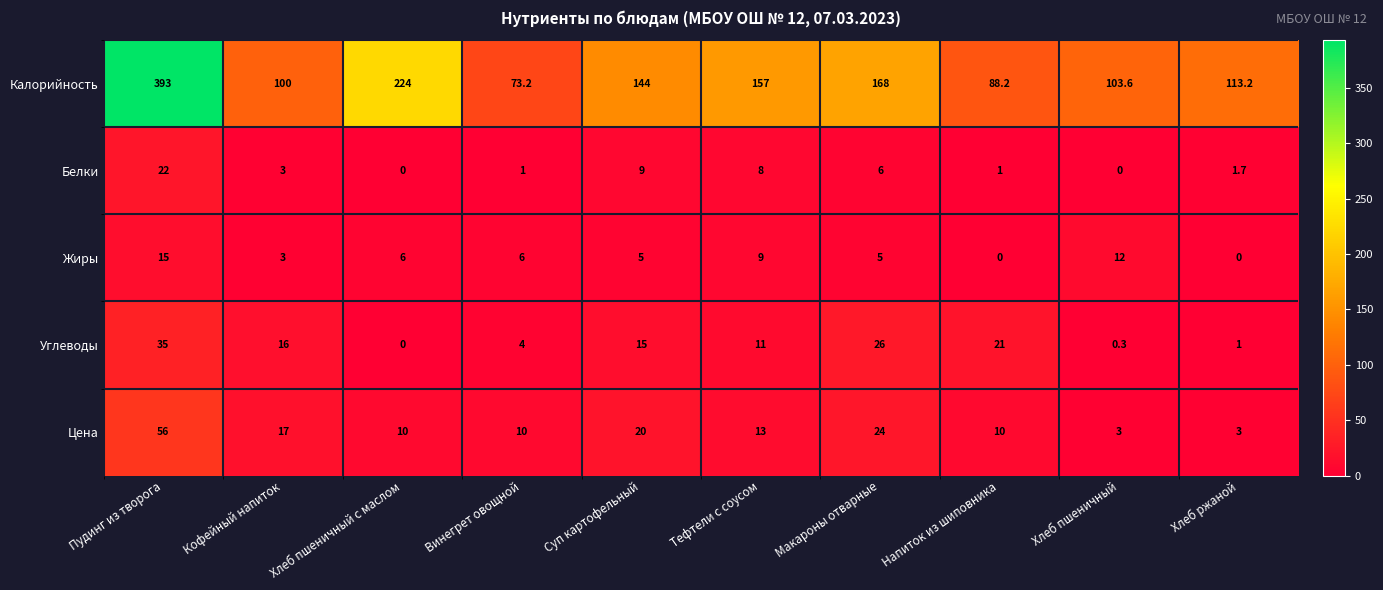

What is the difference between the maximum and minimum values in the Жиры series?

15.0